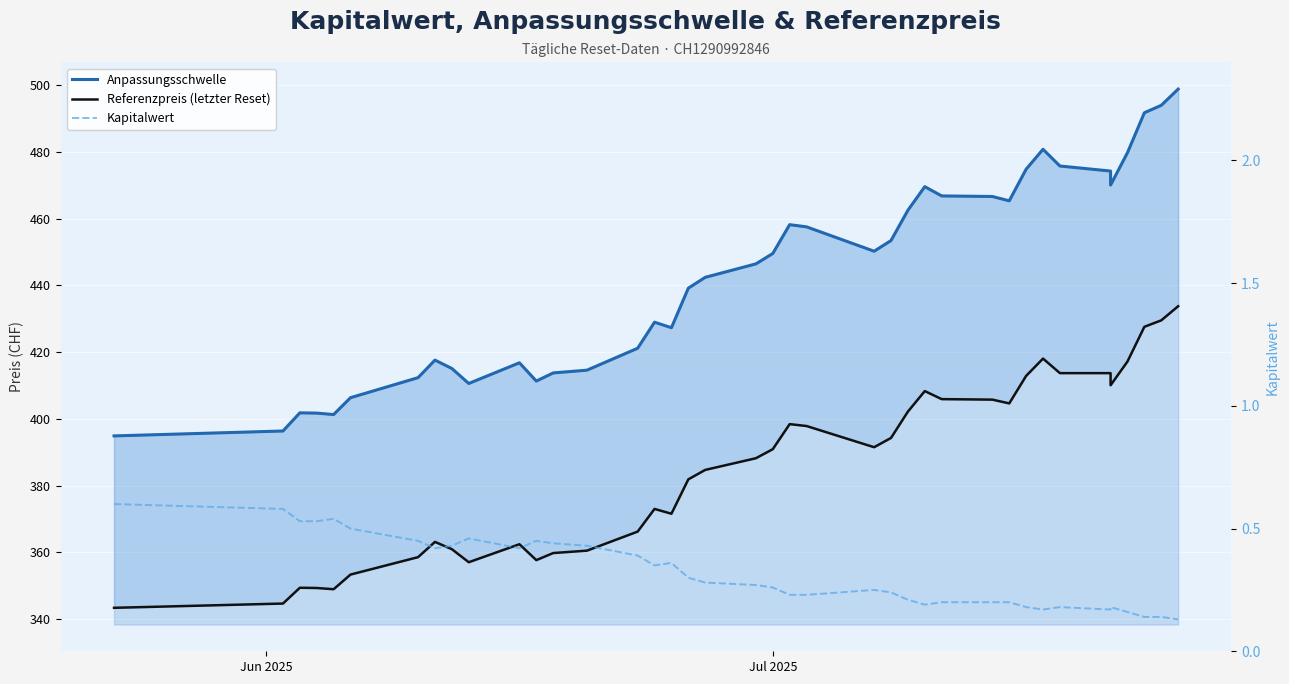

What is the minimum value shown in the chart?

0.1